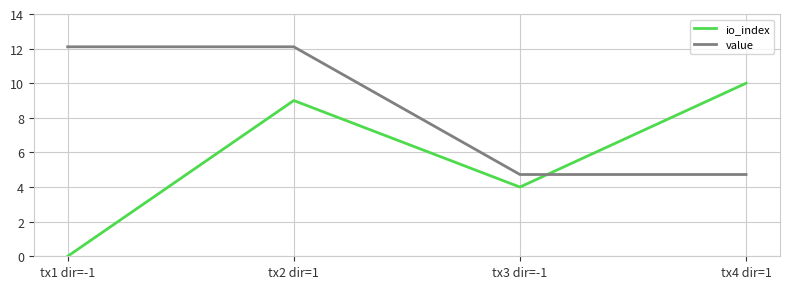

Reading left to right, what are all the values shown in this chart?

io_index: tx1 dir=-1=0.0	tx2 dir=1=9.0	tx3 dir=-1=4.0	tx4 dir=1=10.0
value: tx1 dir=-1=12.1	tx2 dir=1=12.1	tx3 dir=-1=4.7	tx4 dir=1=4.7